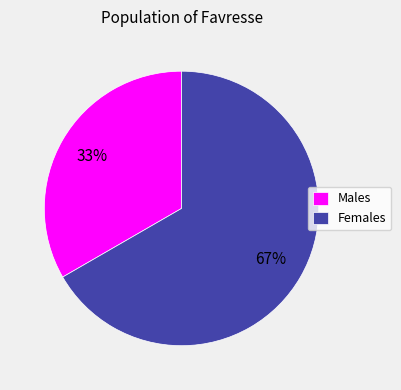

The Males slice represents 24% of the pie. True or false?

False